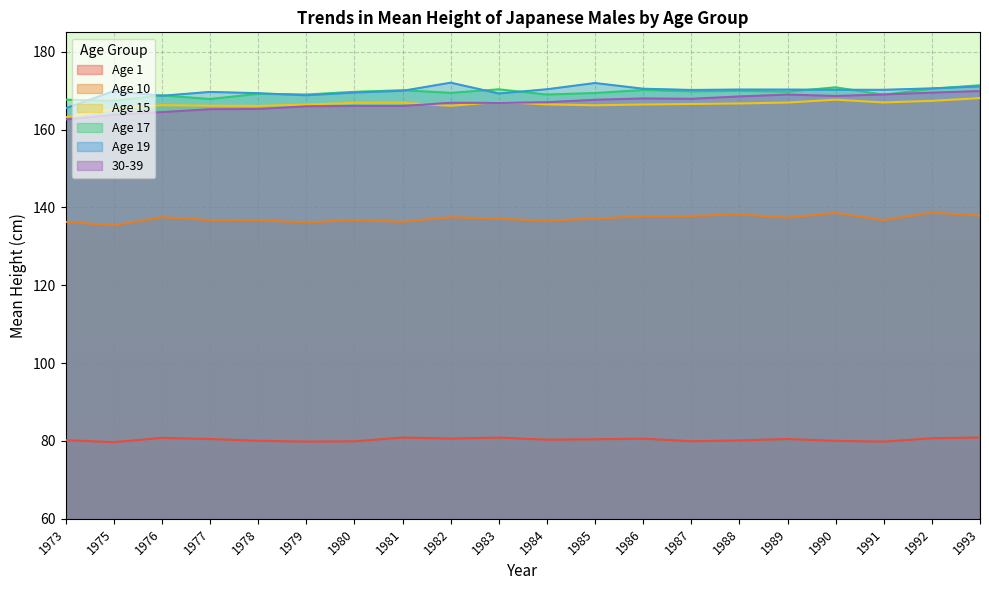

What is the average value of the Age 1 series?

80.3